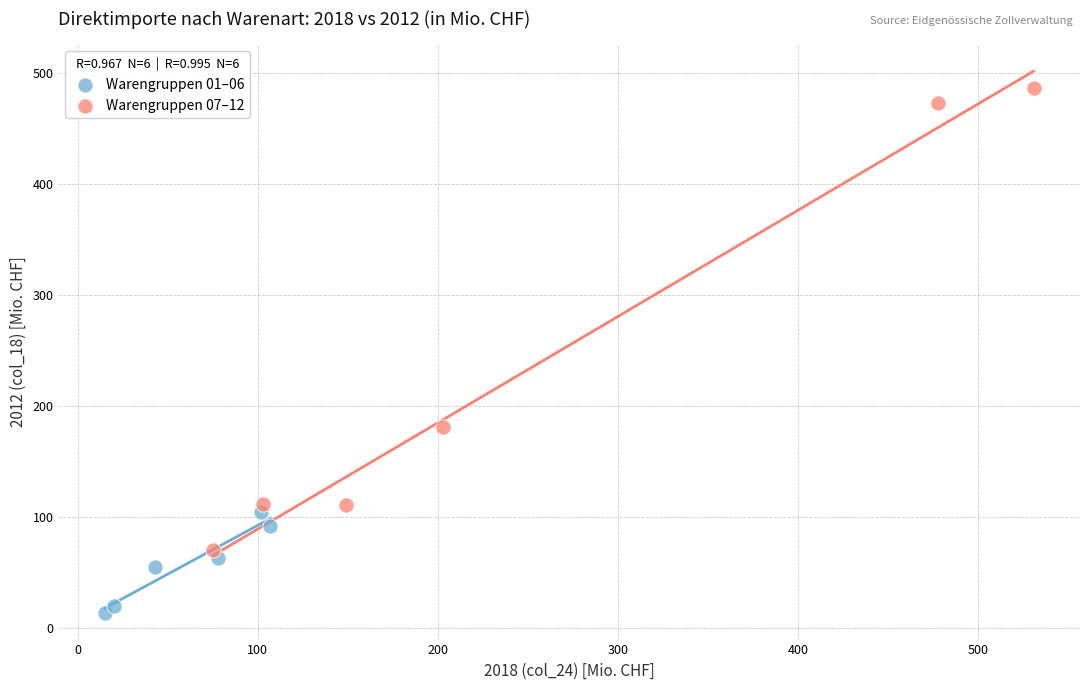

Which series contains the lowest Y value?

Warengruppen 01–06